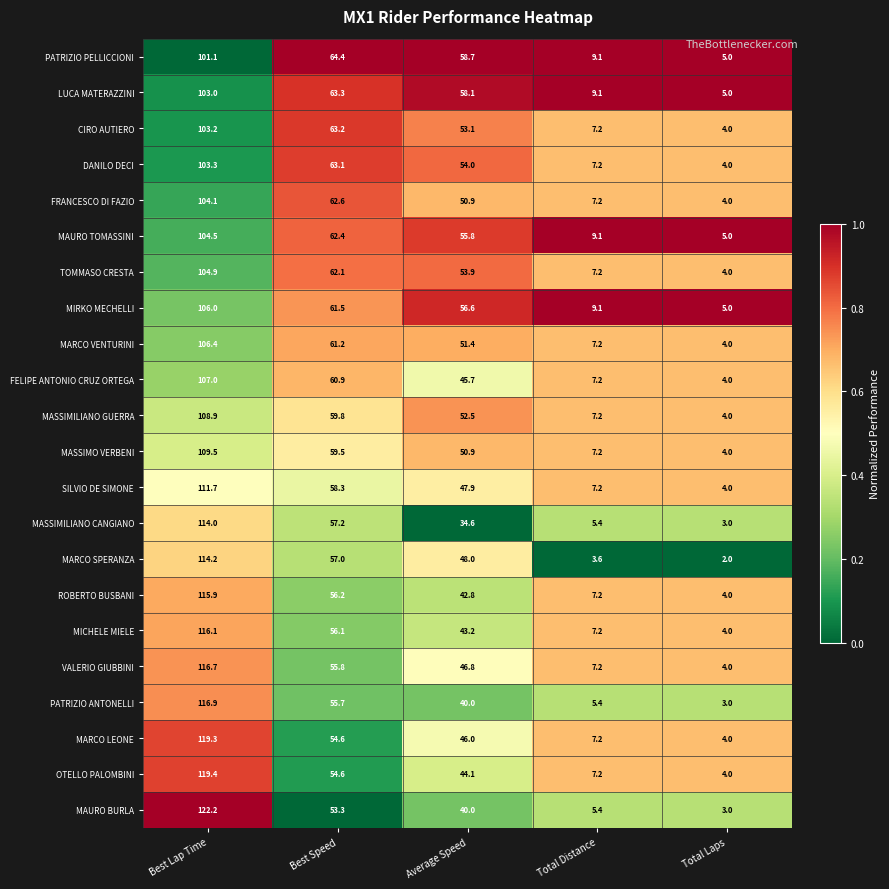

What is the spread (max minus min) of values at Best Lap Time?

21.1